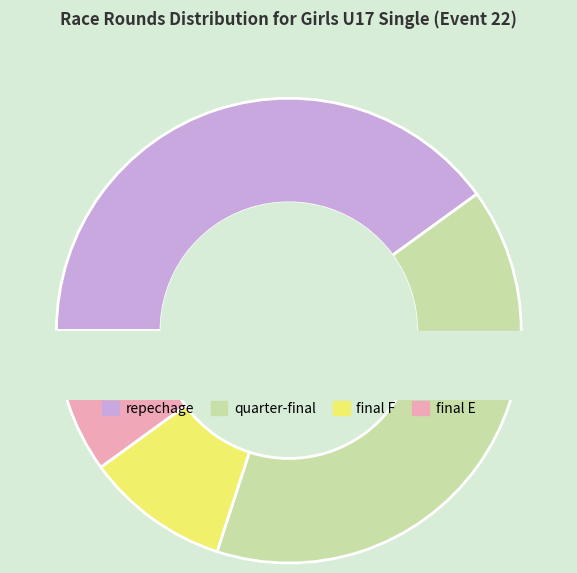

To the nearest percent, what percentage of the pie is quarter-final?

40%